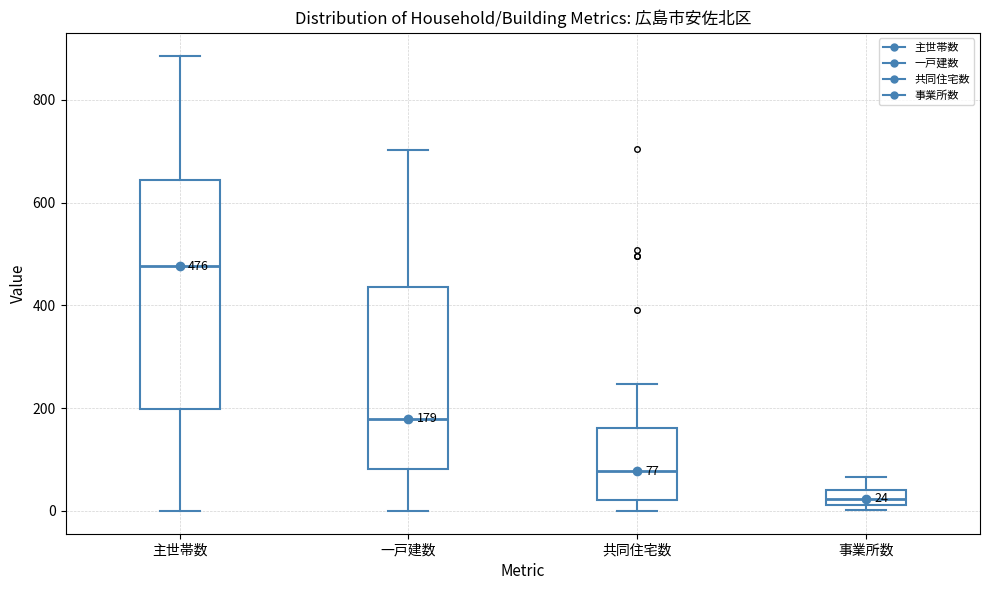

Which box's median line is the lowest?

事業所数